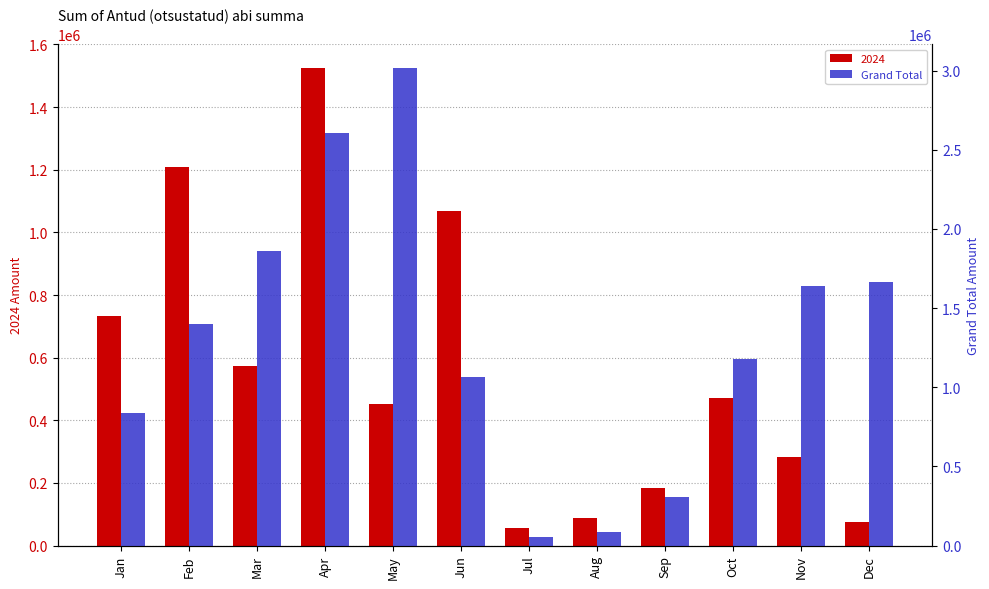

Reading right to left, extract all data points from this chart.

1667467.2	1641401.8	1181027.8	308590.7	89321.6	55047.0	1067684.2	3017054.6	2603495.7	1859962.1	1400293.8	839708.6